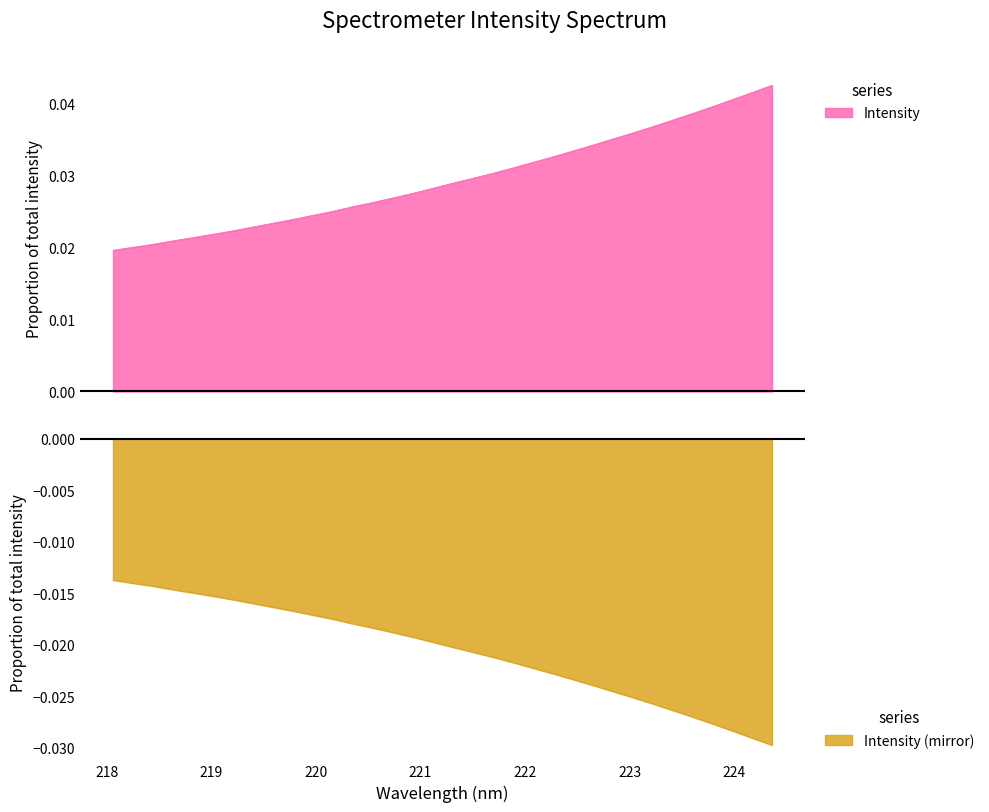

Count the number of categories in the chart.

34